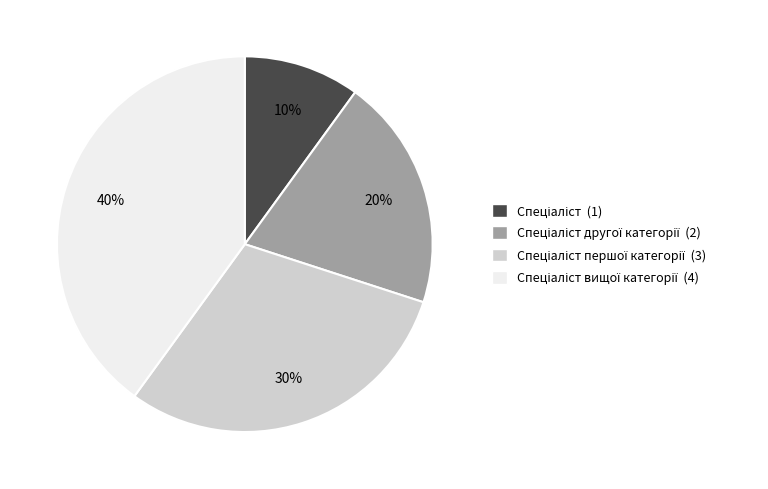

How many slices are in this pie chart?

4